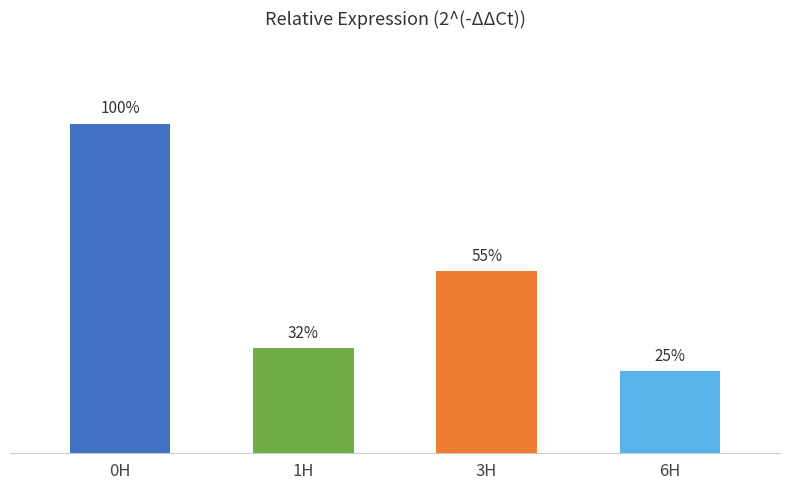

List the labels in order of value, smallest first.

6H, 1H, 3H, 0H